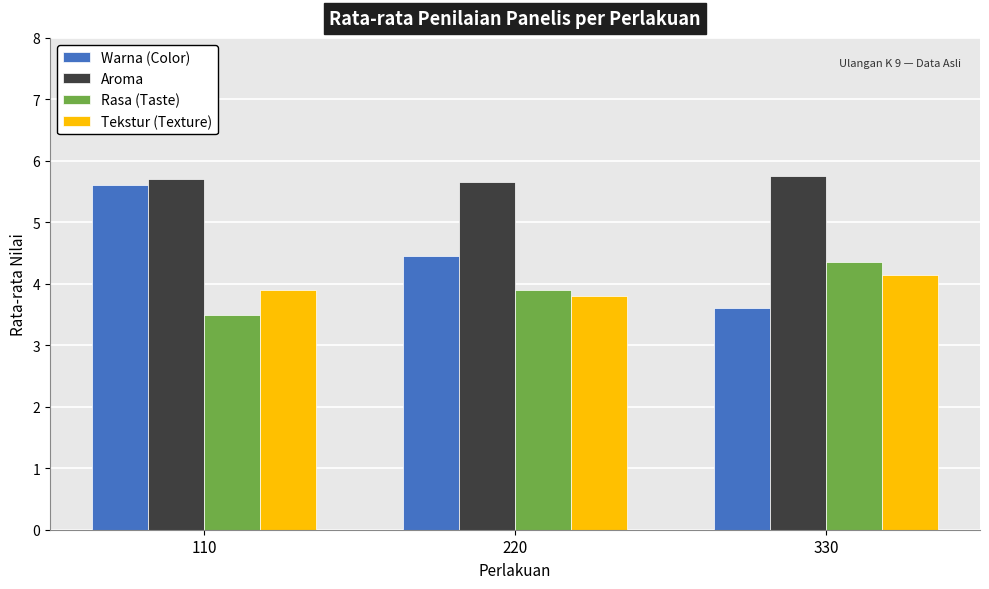

What is the average value of the Rasa (Taste) series?

3.9